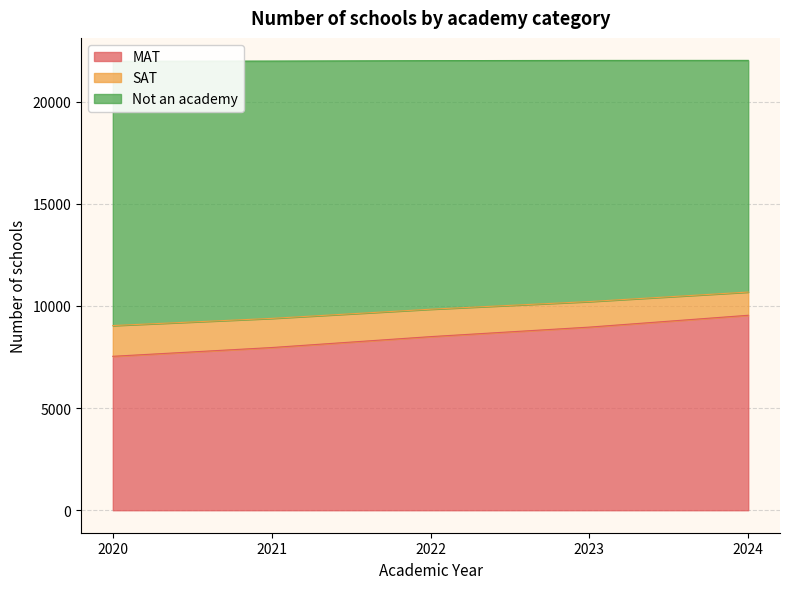

Does the chart have visible grid lines?

Yes